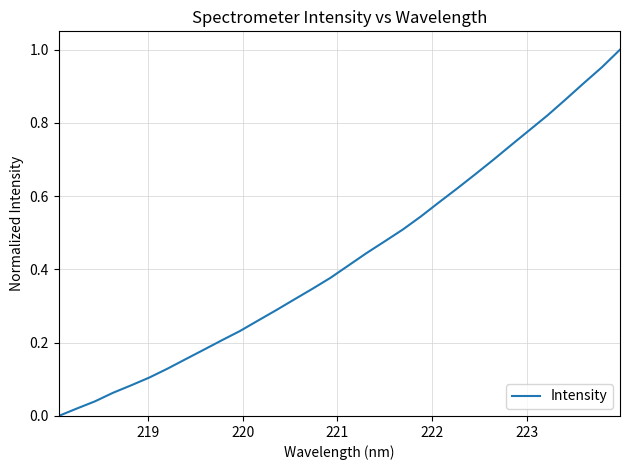

Count the number of data series in this chart.

1